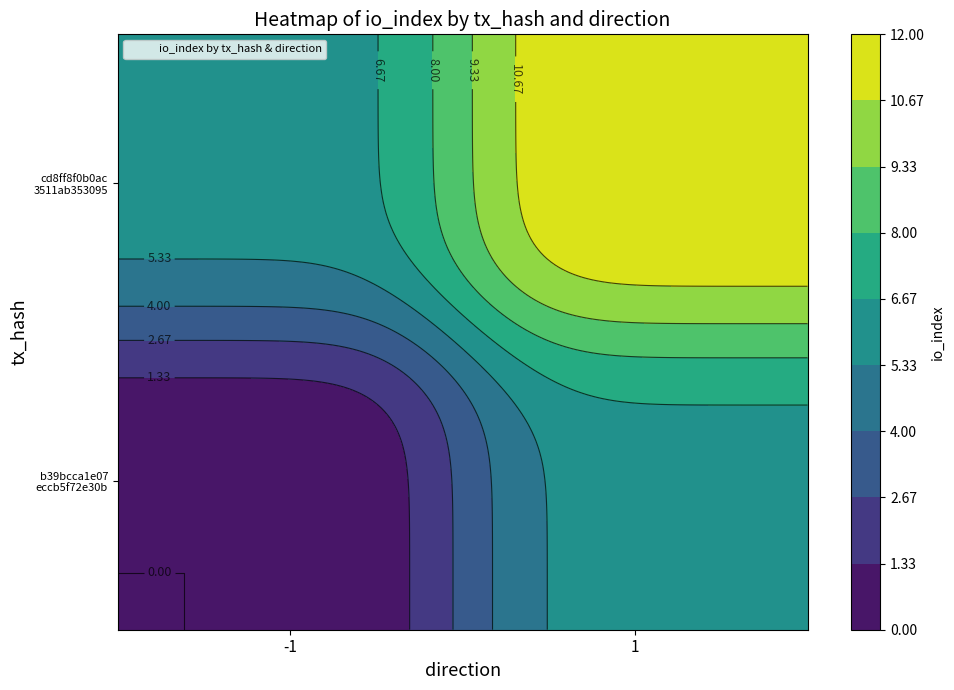

What is the sum of the b39bcca1e07eccb5f72e30bd498fdb6ed98d2bb values at direction and io_index?

-1